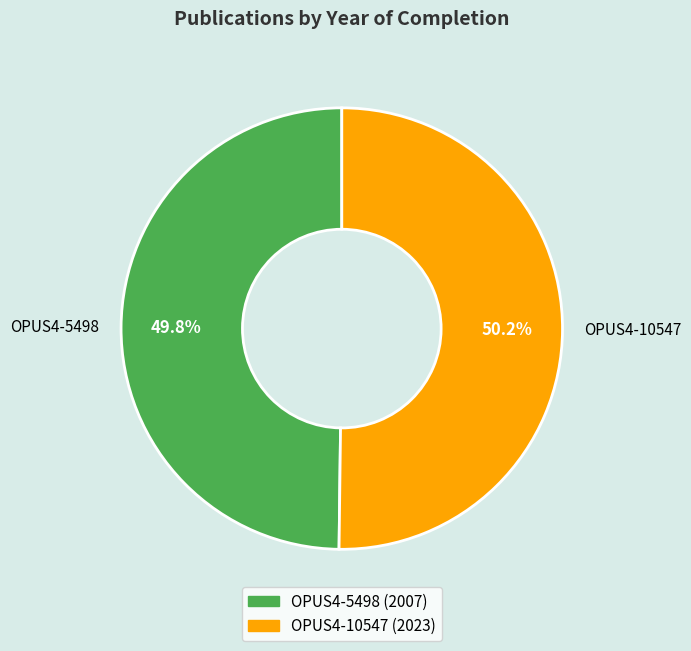

Do OPUS4-10547 and OPUS4-5498 together represent more than half of the pie?

Yes